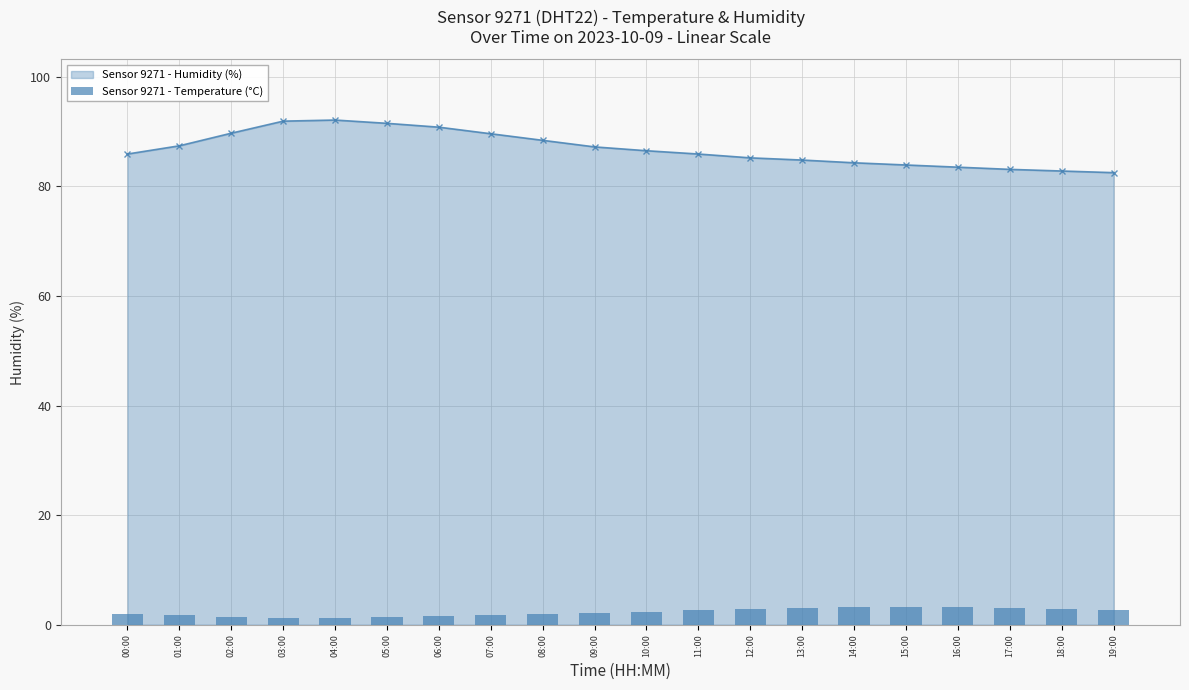

Reading left to right, extract all data points from this chart.

00:00=2.0	01:00=1.8	02:00=1.4	03:00=1.2	04:00=1.2	05:00=1.4	06:00=1.6	07:00=1.8	08:00=2.0	09:00=2.2	10:00=2.4	11:00=2.6	12:00=2.8	13:00=3.0	14:00=3.2	15:00=3.2	16:00=3.2	17:00=3.0	18:00=2.8	19:00=2.6